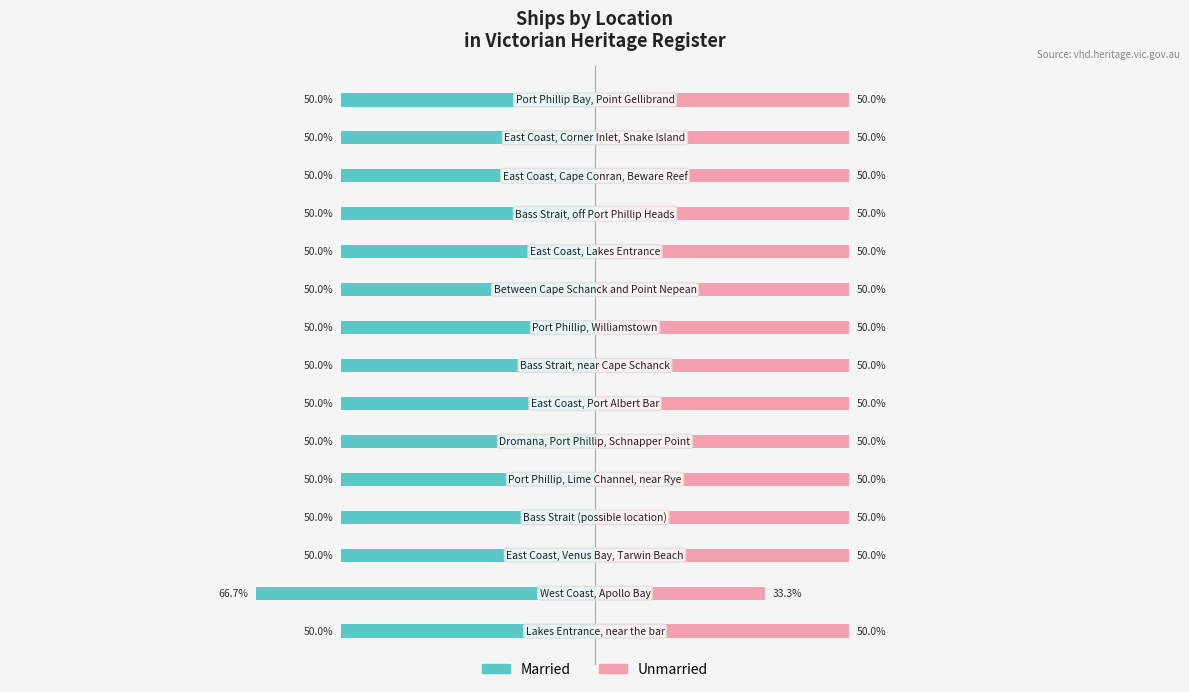

Reading left to right, list all the values displayed in this chart.

Married: 0=-50.0	1=-66.7	2=-50.0	3=-50.0	4=-50.0	5=-50.0	6=-50.0	7=-50.0	8=-50.0	9=-50.0	10=-50.0	11=-50.0	12=-50.0	13=-50.0	14=-50.0
Unmarried: 0=50.0	1=33.3	2=50.0	3=50.0	4=50.0	5=50.0	6=50.0	7=50.0	8=50.0	9=50.0	10=50.0	11=50.0	12=50.0	13=50.0	14=50.0